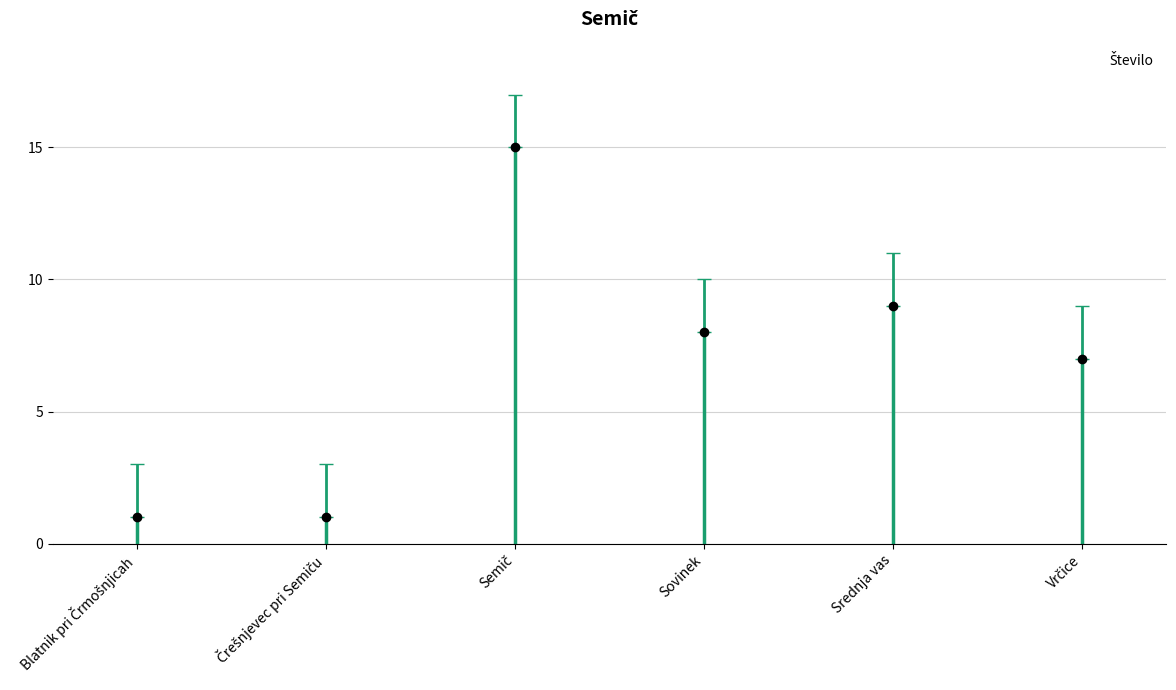

Reading left to right, transcribe all the data shown in this chart.

Blatnik pri Črmošnjicah=1	Črešnjevec pri Semiču=1	Semič=15	Sovinek=8	Srednja vas=9	Vrčice=7